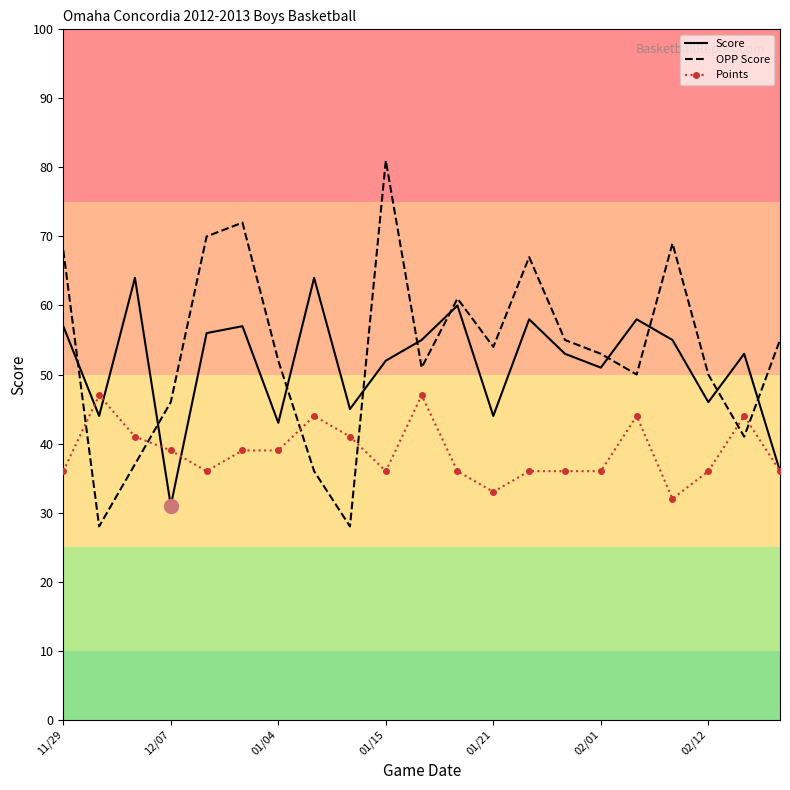

What is the lowest value of the Points series?

32